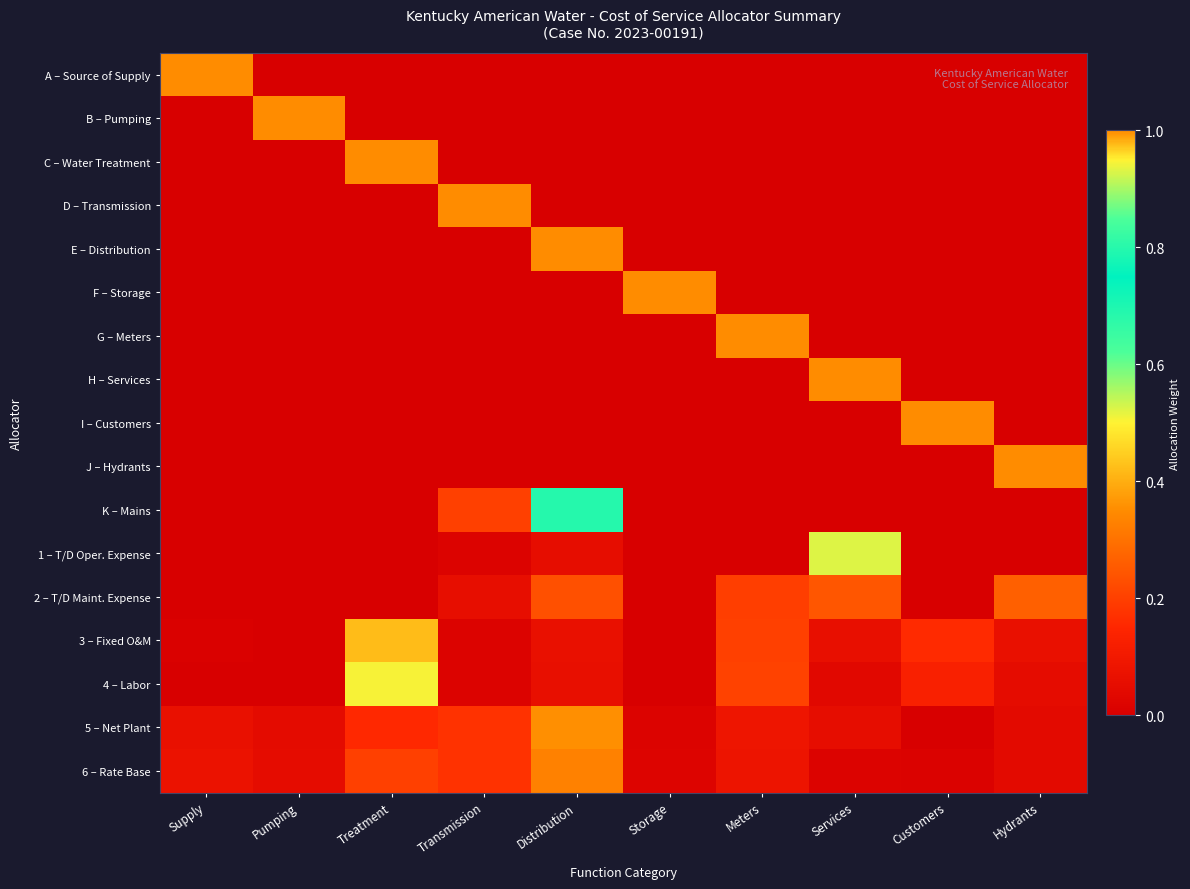

Count the number of data series in this chart.

17